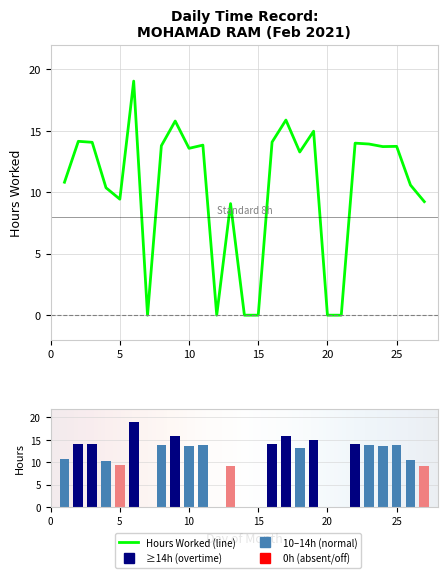

Where is the data nearest to the value 9?

13